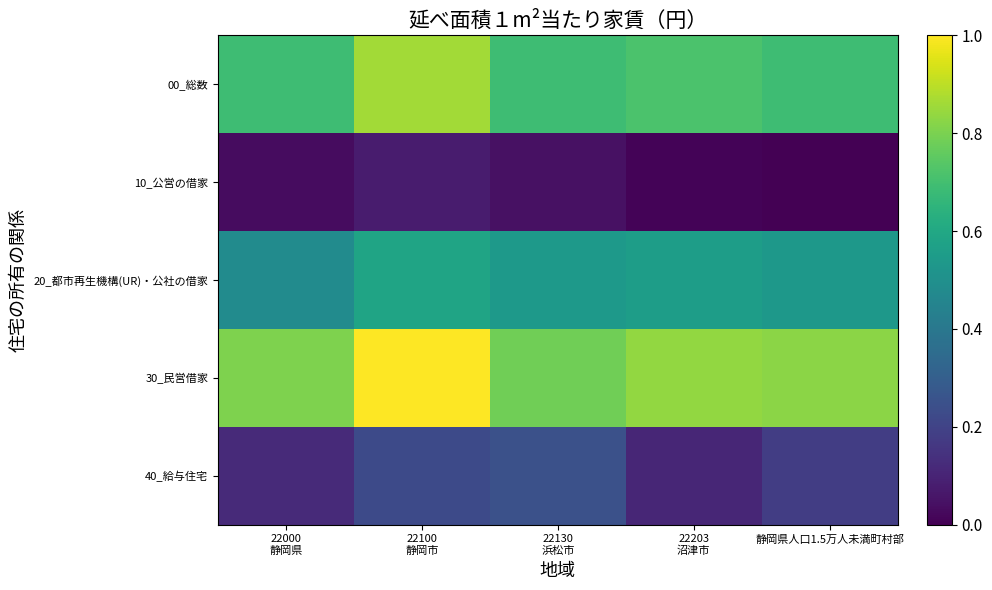

Which series changed the most between 22203 沼津市 and 静岡県人口1.5万人未満町村部?

40_給与住宅